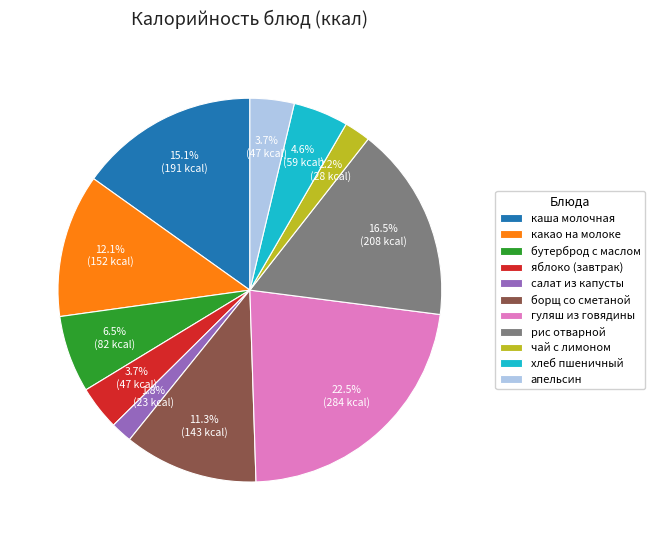

How many slices are in this pie chart?

11